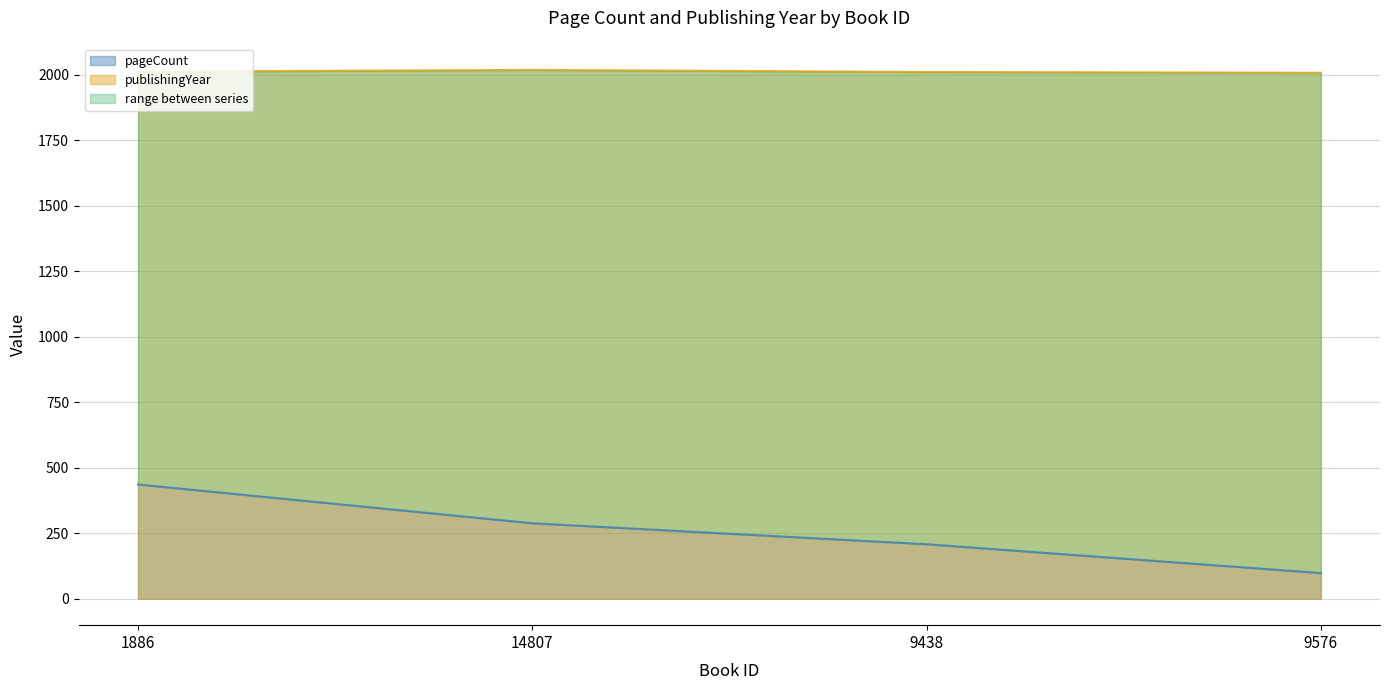

The publishingYear series shows 2007 at 9576. True or false?

True